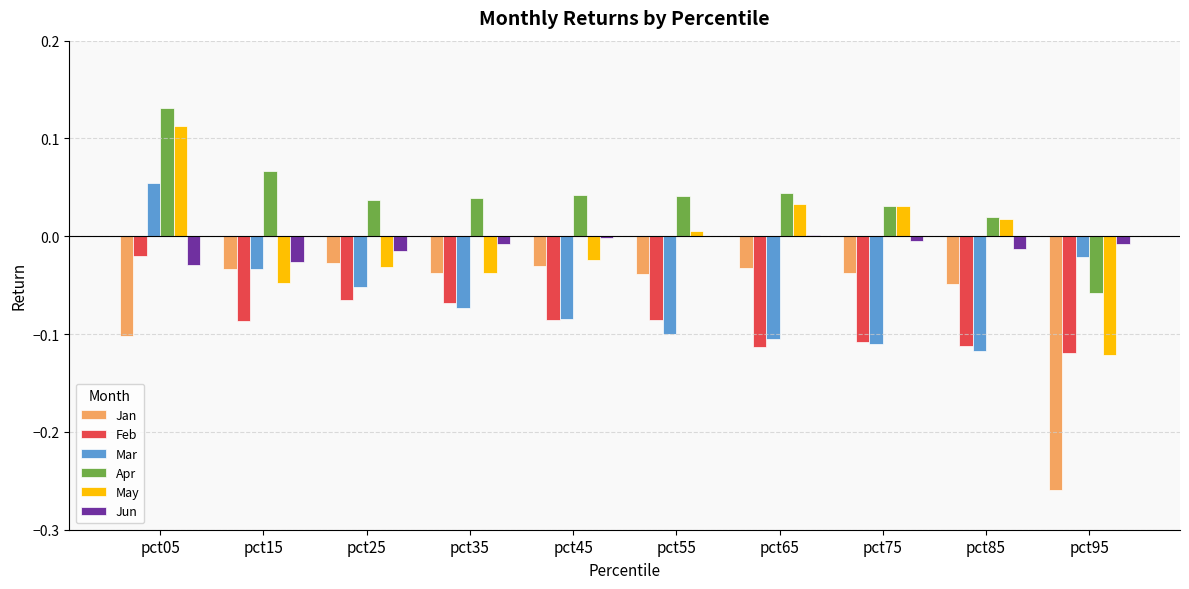

True or false: Mar has a value of -0.1 at pct75.

True